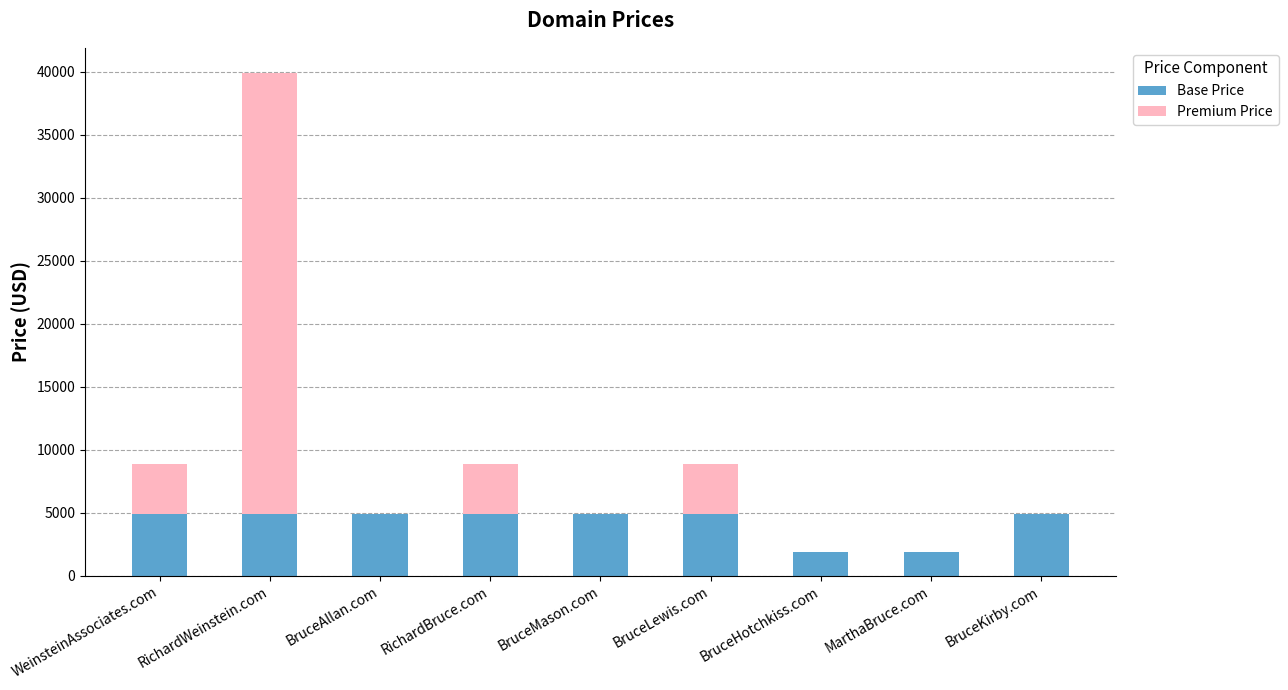

What is the sum of all Base Price values?

37992